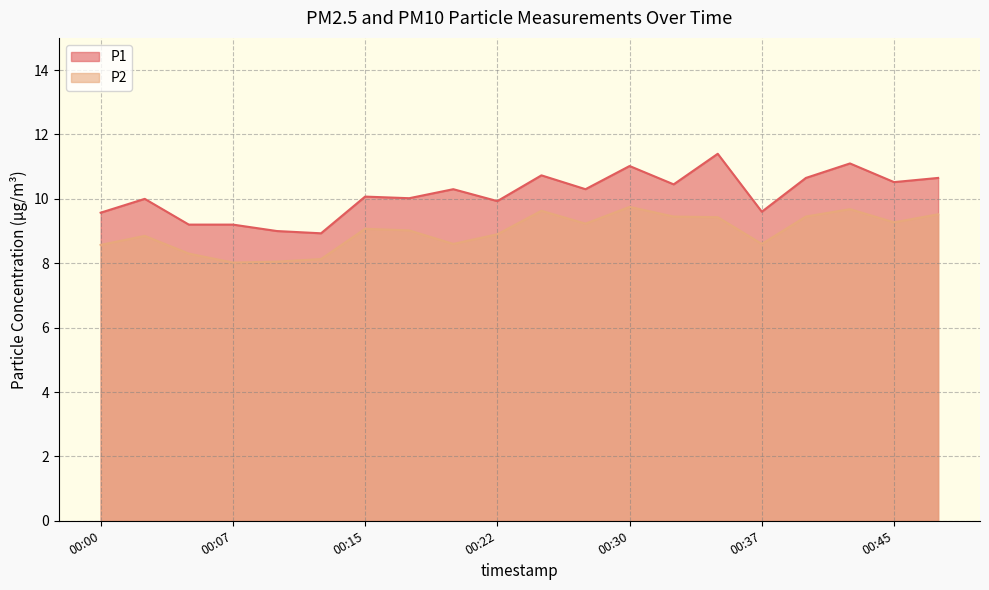

True or false: P2 and P1 cross at least once.

False